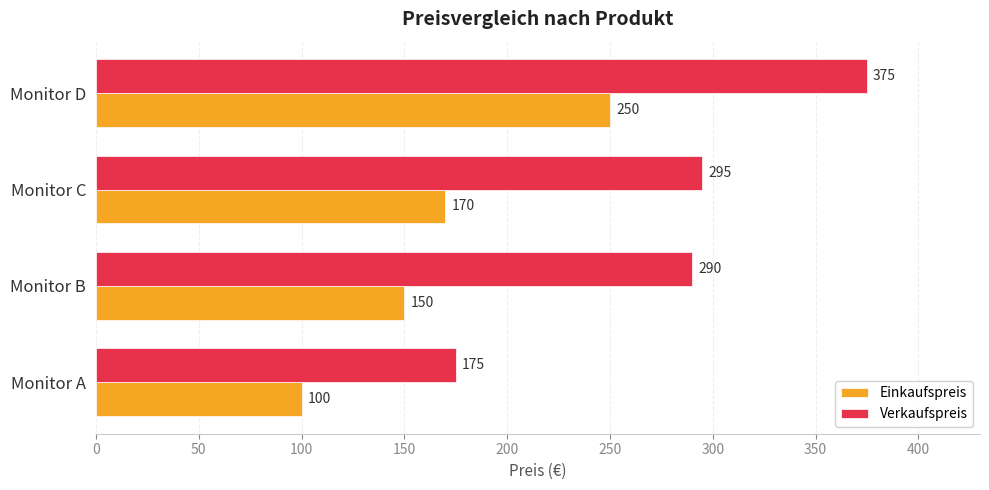

Where is Verkaufspreis nearest to the value 275?

Monitor B